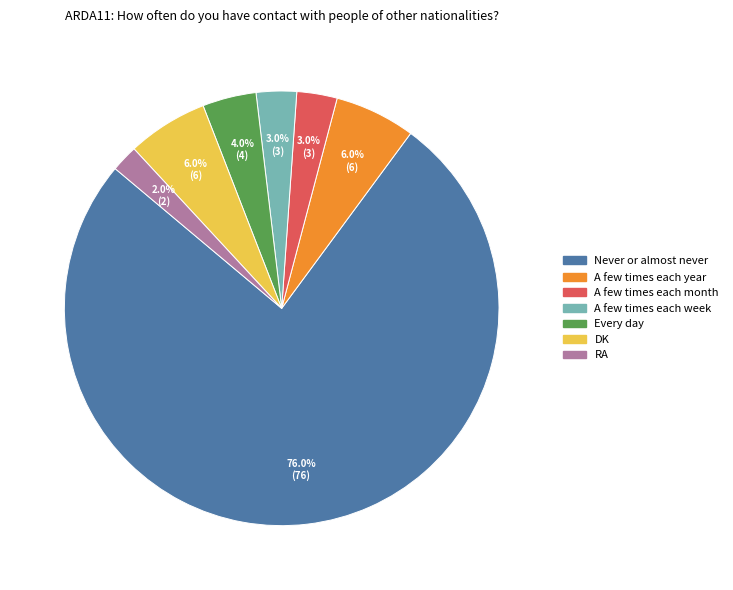

Approximately how many times larger is the value at Every day compared to RA?

2.0